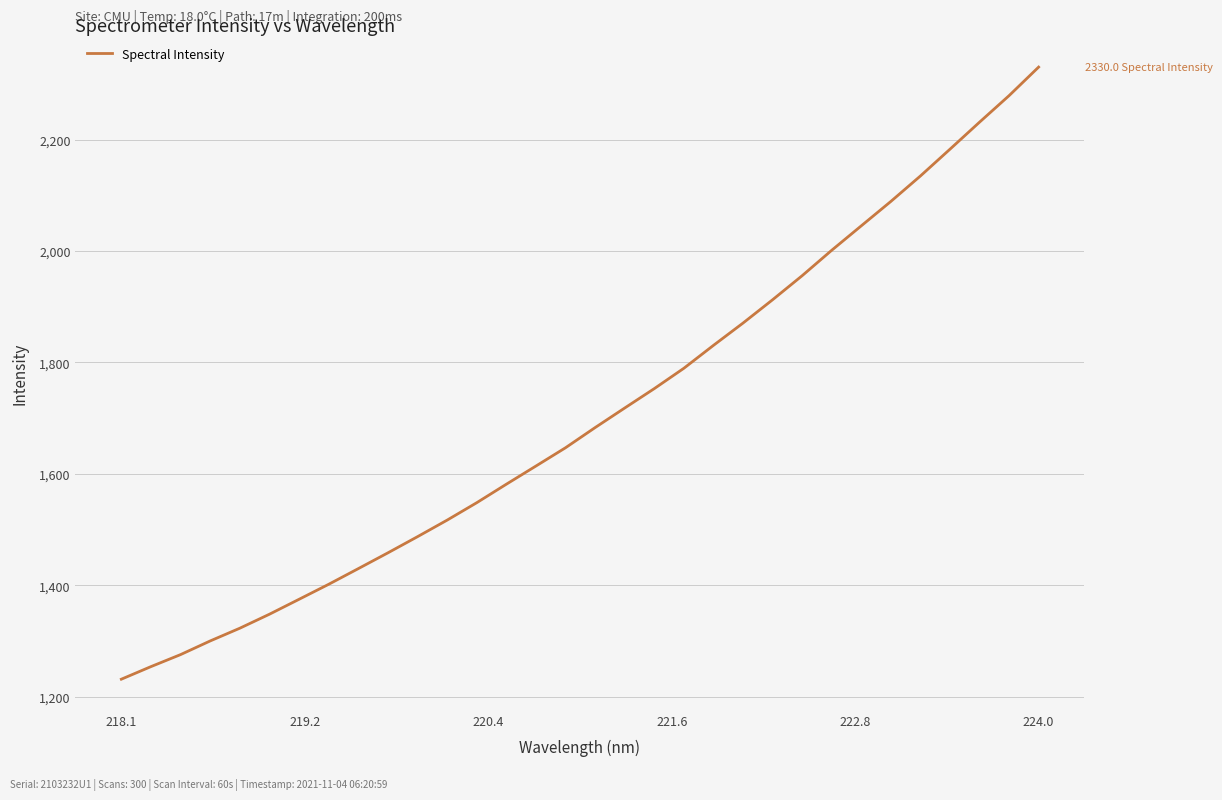

What is the difference between the maximum and minimum values?

1098.3